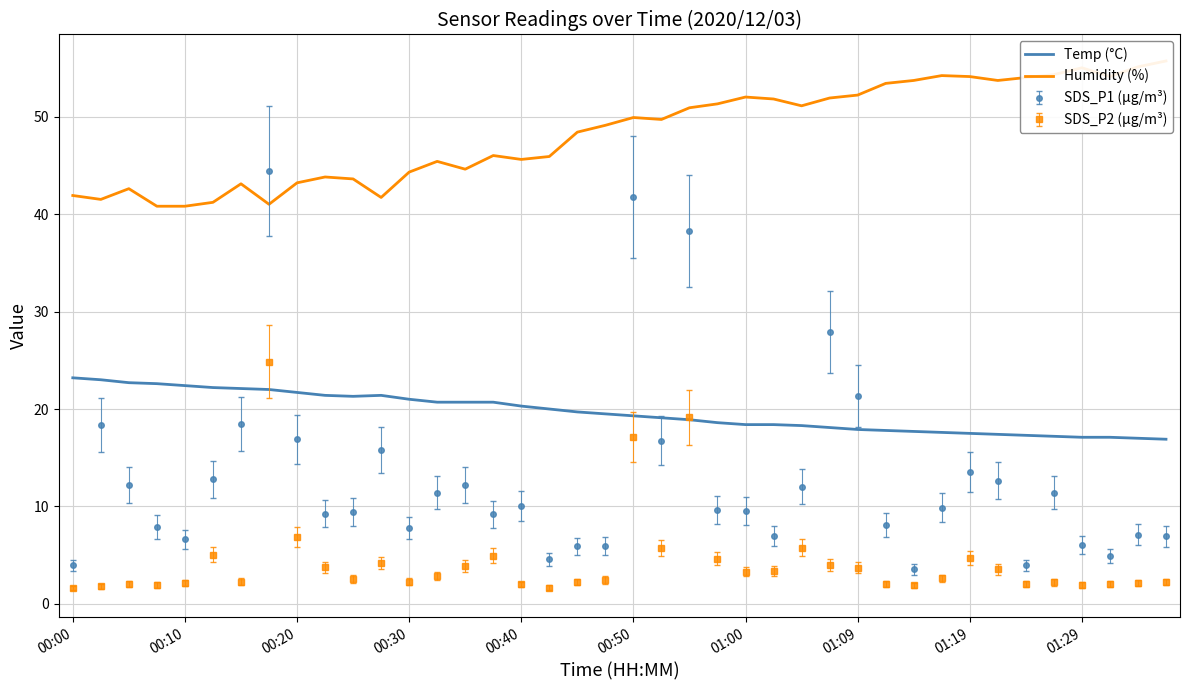

Where does the Humidity (%) series first go above 49?

19